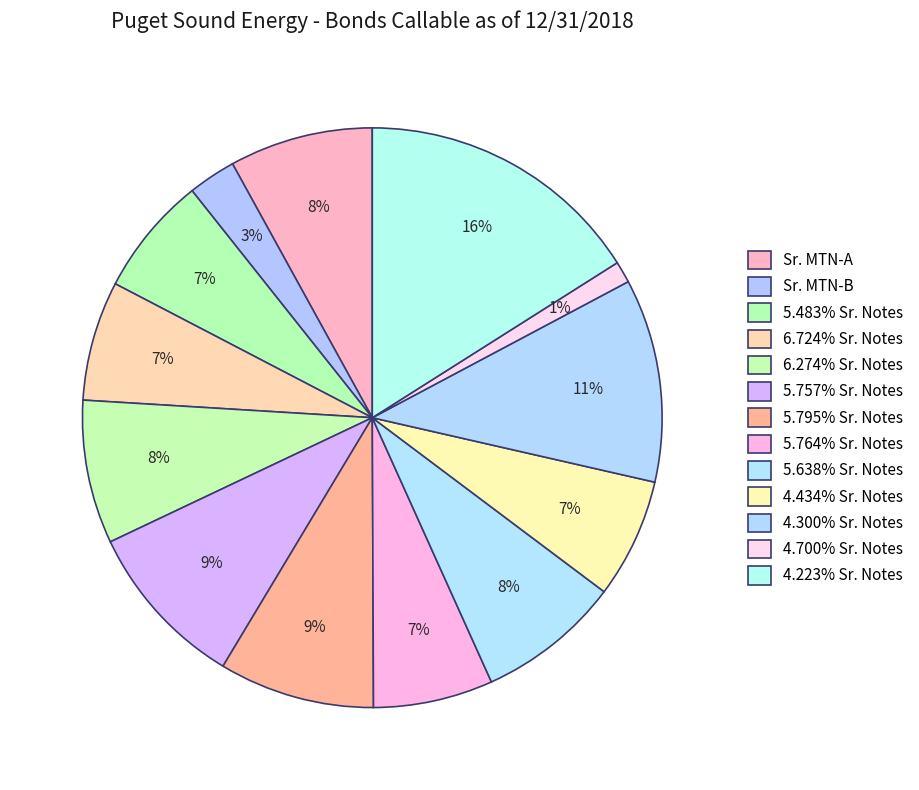

To the nearest percent, what percentage of the pie is 4.300% Sr. Notes?

11%